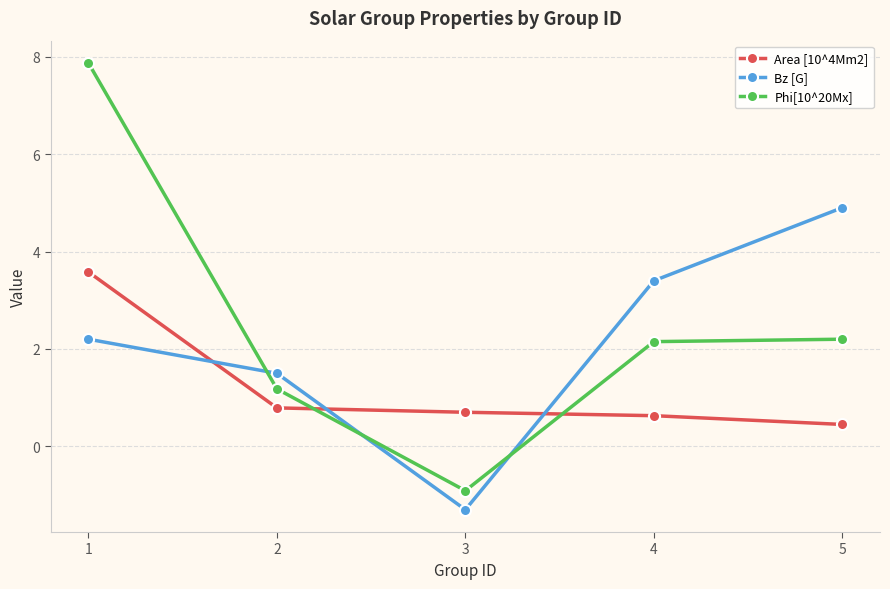

True or false: Bz [G] has more than 1 points higher than both neighbors.

False